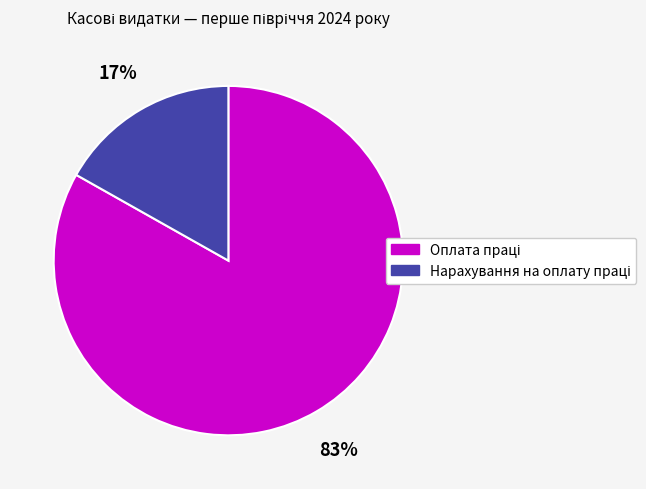

To the nearest percent, what is the difference between the largest and smallest slice percentages?

66%